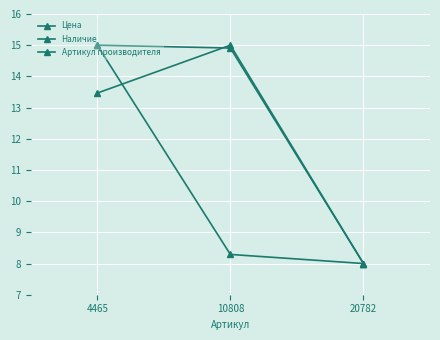

How many series are shown in this chart?

3